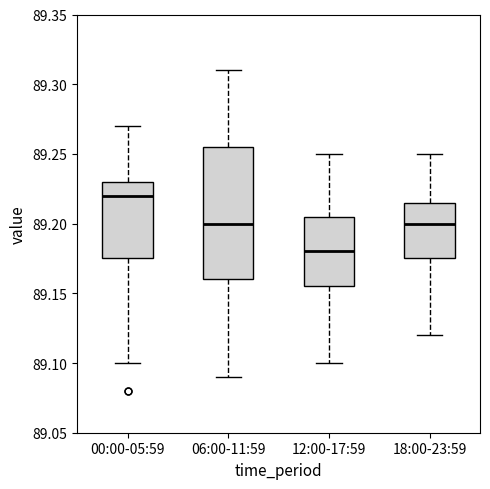

Reading left to right, transcribe this box plot: for each box, give where its median line is, the range the box spans, and where its two whiskers end, as read against the y-axis. The values are not printed on the chart, so give them approximately, as read against the axis.

00:00-05:59: median 89.220, box 89.175 to 89.230, whiskers 89.100 to 89.270
06:00-11:59: median 89.200, box 89.160 to 89.255, whiskers 89.090 to 89.310
12:00-17:59: median 89.180, box 89.155 to 89.205, whiskers 89.100 to 89.250
18:00-23:59: median 89.200, box 89.175 to 89.215, whiskers 89.120 to 89.250